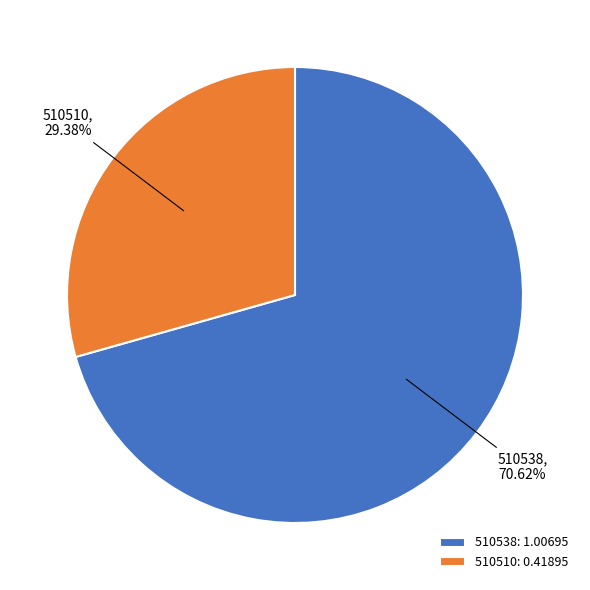

Combined, do 510538 and 510510 account for over 50%?

Yes